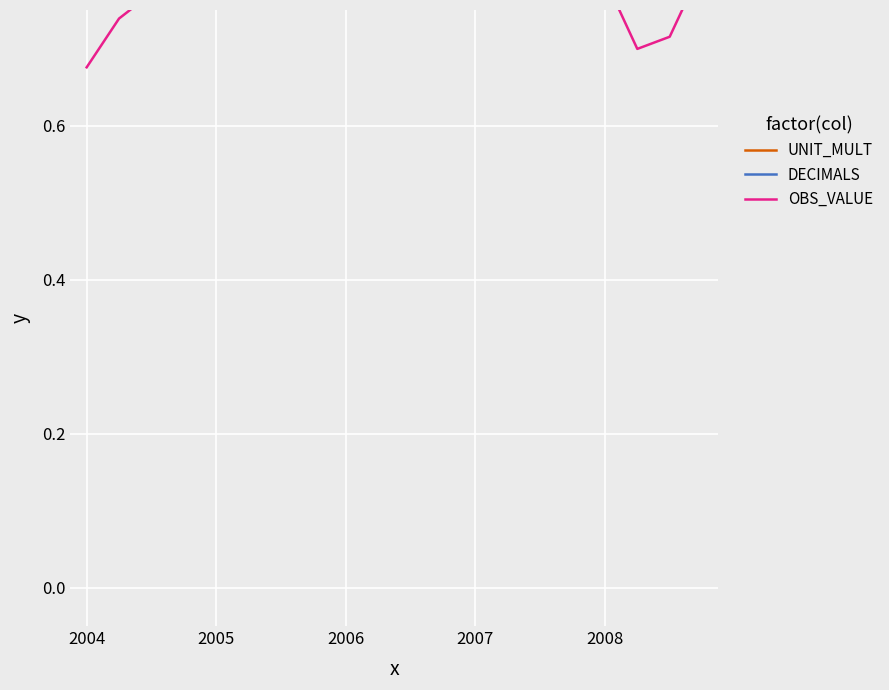

What are all the series names shown in the legend?

UNIT_MULT, DECIMALS, OBS_VALUE